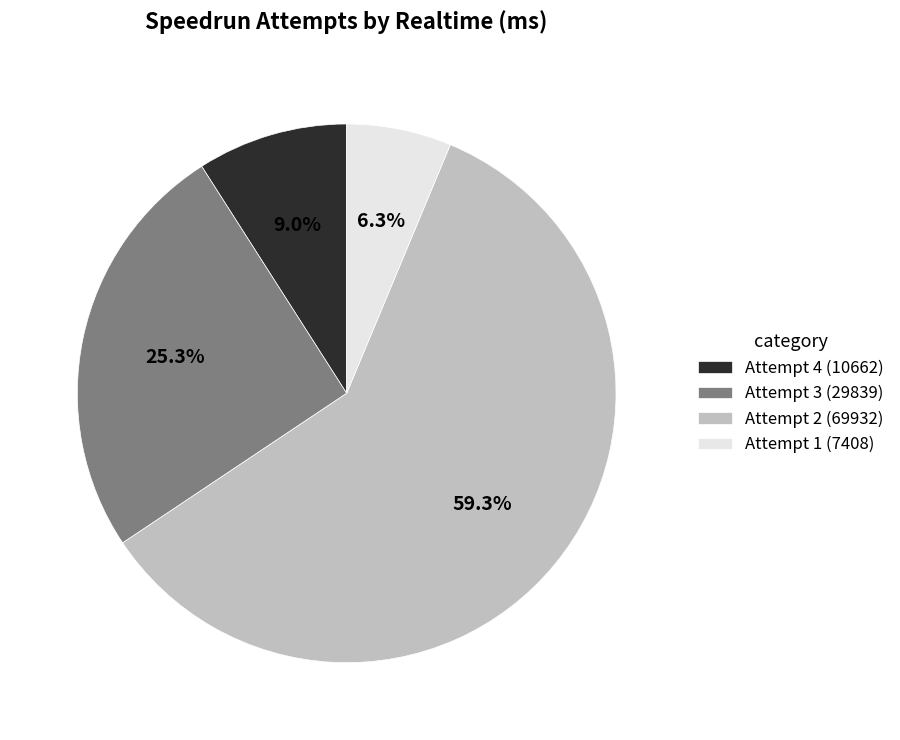

Does Attempt 1 represent more than half of the total?

No